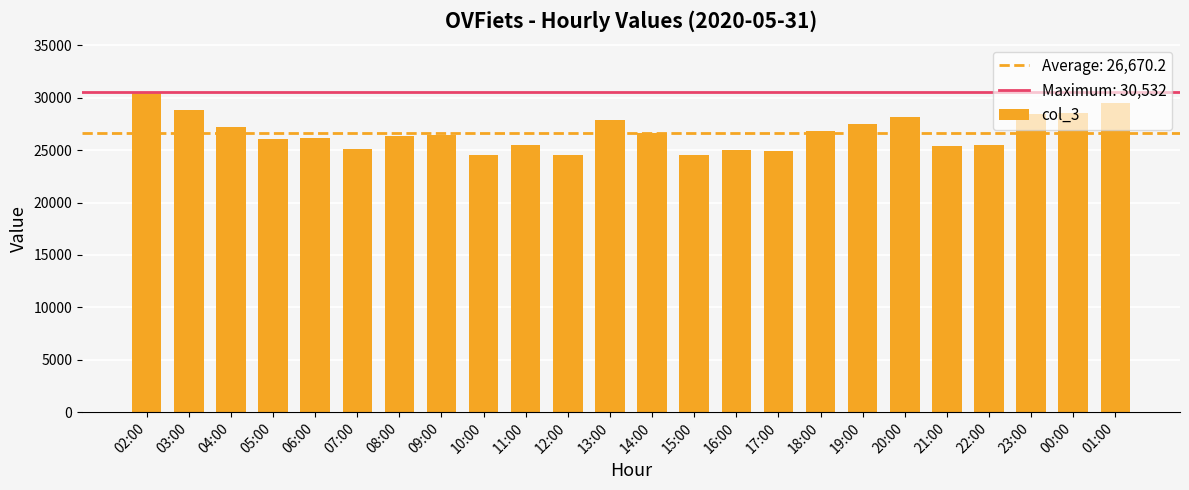

What is the change in value from 11:00 to 23:00?

+3002